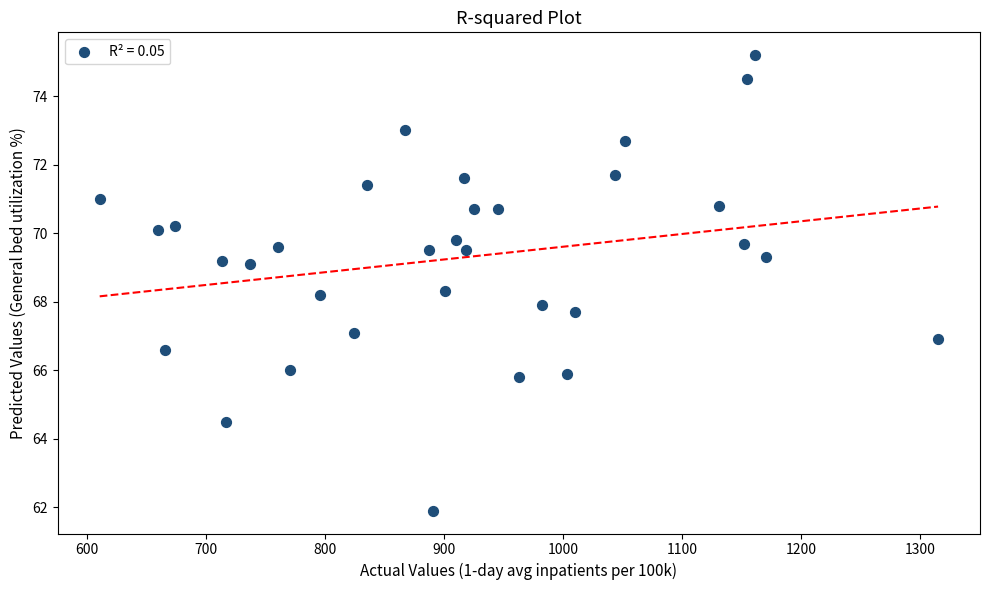

What is the range of Y values (max minus min)?

13.3